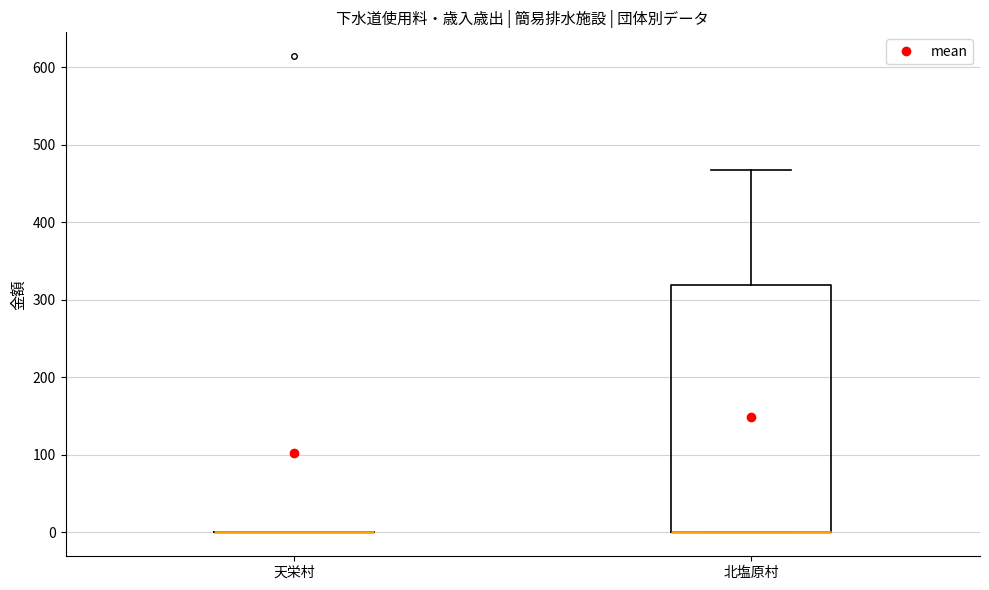

Reading left to right, read every box against the y-axis: the position of its median line, the range the box covers, and the ends of its whiskers. The values are not printed on the chart, so give them approximately, as read against the axis.

天栄村: box collapsed to a line at 0, whiskers 0 to 0
北塩原村: median 0 (drawn on the box's lower edge), box 0 to 320, whiskers 0 to 470